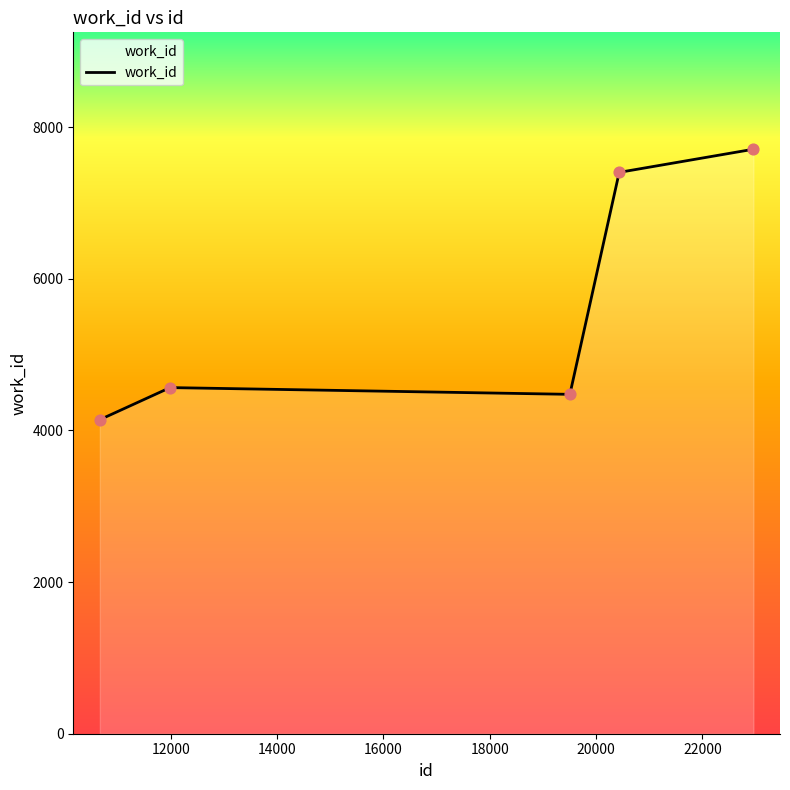

What is the minimum value shown in the chart?

4141